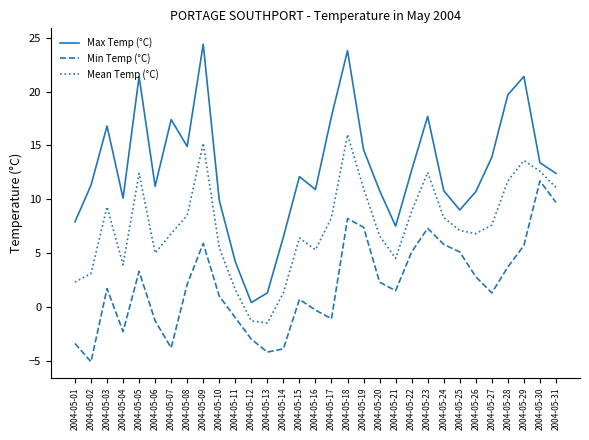

True or false: Max Temp (°C) and Mean Temp (°C) intersect in this chart.

False